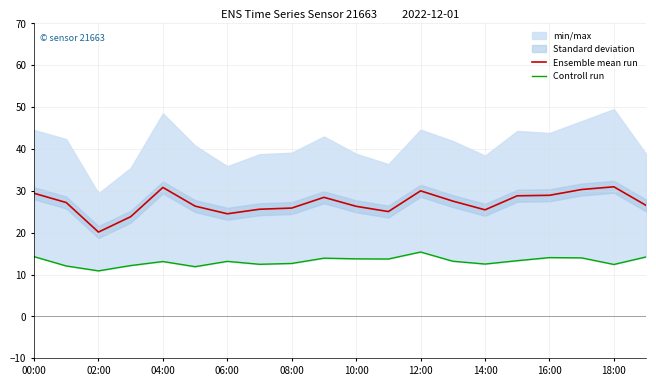

What is the label of the 20th point from the right?

00:00